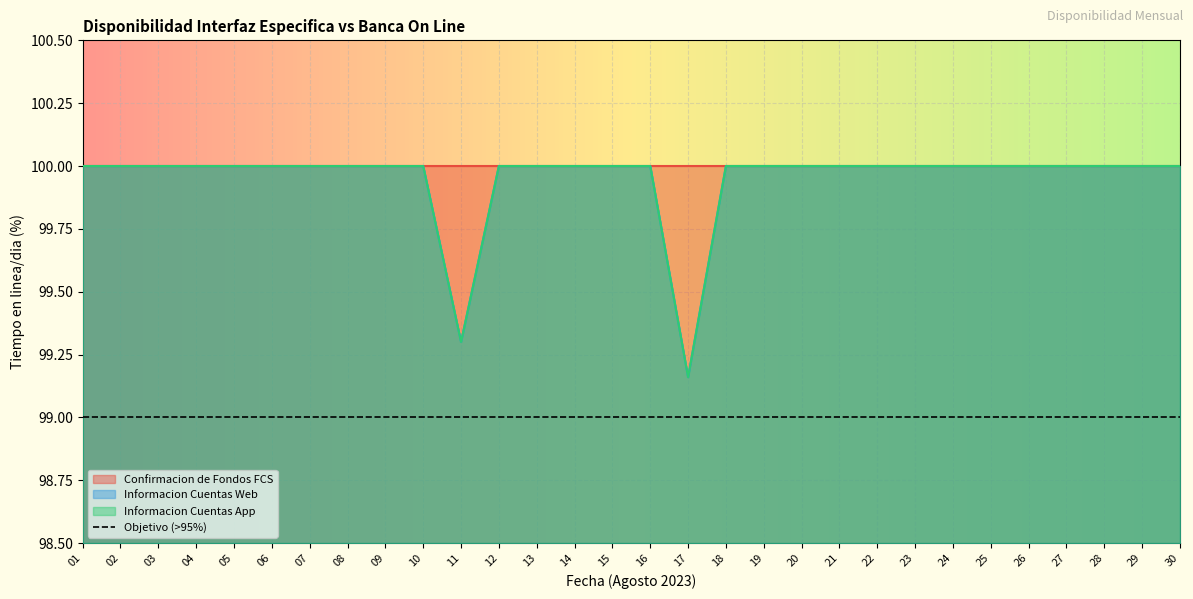

Reading left to right, list all the values displayed in this chart.

Informacion Cuentas Web: 100.0	100.0	100.0	100.0	100.0	100.0	100.0	100.0	100.0	100.0	99.3	100.0	100.0	100.0	100.0	100.0	99.2	100.0	100.0	100.0	100.0	100.0	100.0	100.0	100.0	100.0	100.0	100.0	100.0	100.0
Informacion Cuentas App: 100.0	100.0	100.0	100.0	100.0	100.0	100.0	100.0	100.0	100.0	99.3	100.0	100.0	100.0	100.0	100.0	99.2	100.0	100.0	100.0	100.0	100.0	100.0	100.0	100.0	100.0	100.0	100.0	100.0	100.0